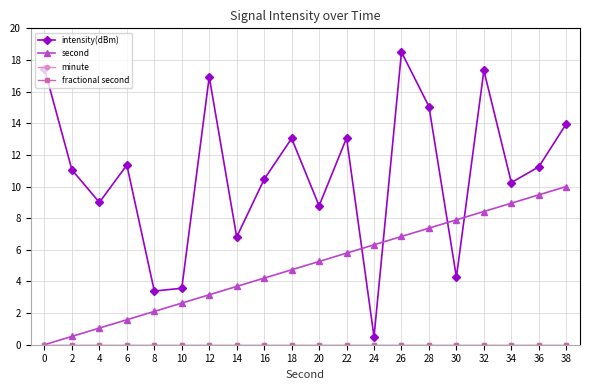

Reading right to left, what are all the values shown in this chart?

intensity(dBm): 14.0	11.2	10.2	17.3	4.3	15.1	18.5	0.5	13.1	8.8	13.0	10.5	6.8	16.9	3.6	3.4	11.4	9.0	11.1	17.4
second: 10.0	9.5	8.9	8.4	7.9	7.4	6.8	6.3	5.8	5.3	4.7	4.2	3.7	3.2	2.6	2.1	1.6	1.1	0.5	0.0
minute: 0.0	0.0	0.0	0.0	0.0	0.0	0.0	0.0	0.0	0.0	0.0	0.0	0.0	0.0	0.0	0.0	0.0	0.0	0.0	0.0
fractional second: 0.0	0.0	0.0	0.0	0.0	0.0	0.0	0.0	0.0	0.0	0.0	0.0	0.0	0.0	0.0	0.0	0.0	0.0	0.0	0.0